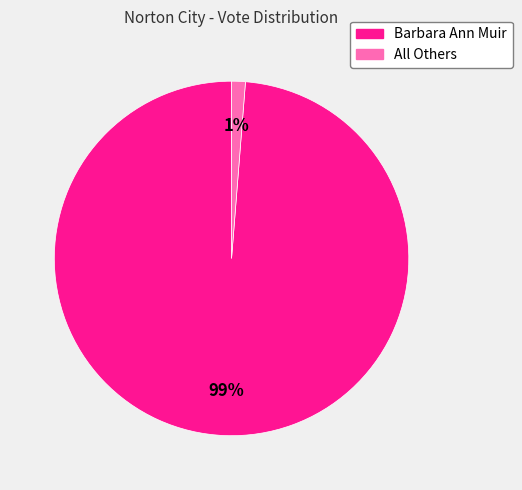

Which has a higher value, Barbara Ann Muir or All Others?

Barbara Ann Muir